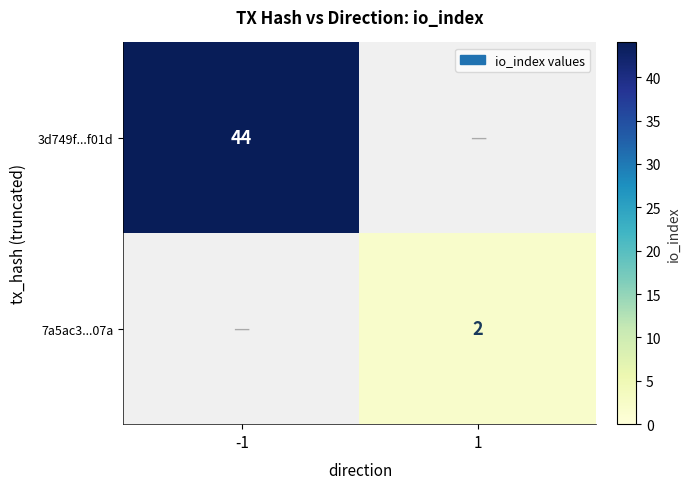

What is the total value across all series at -1?

44